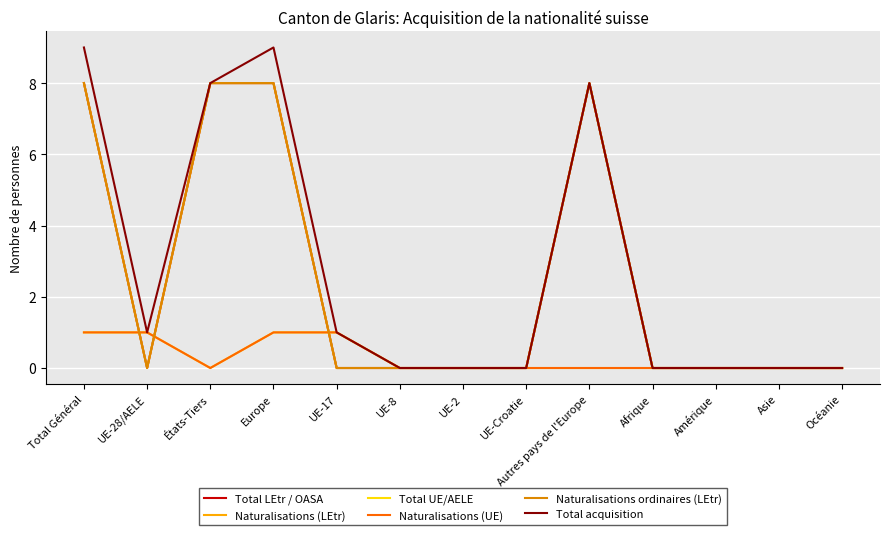

Is it true that Naturalisations (LEtr) equals -5 at UE-28/AELE?

False